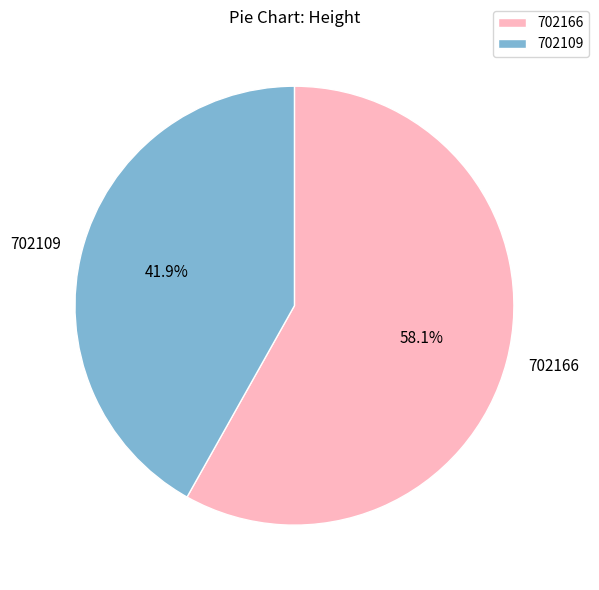

Is there a majority slice in this chart?

Yes